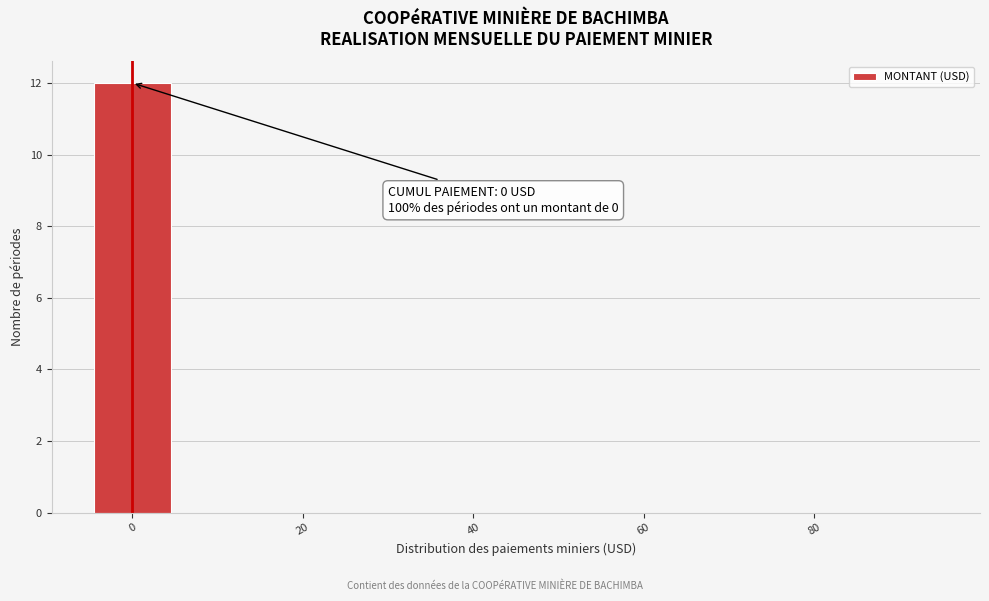

Which range on the x-axis has the tallest bar?

-5 to 5